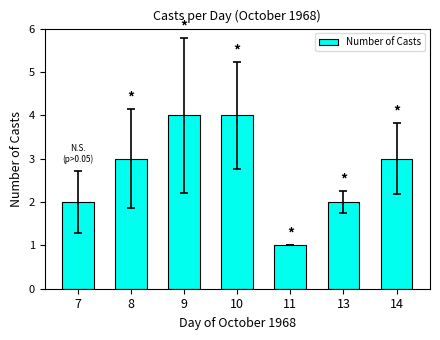

Are the bars horizontal?

No